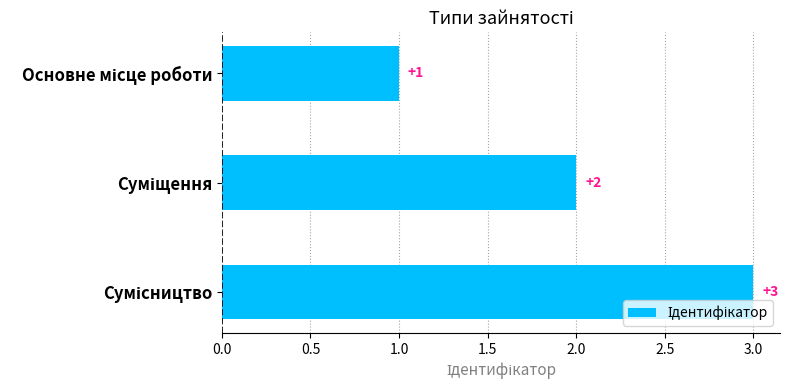

What is the value of the 1st bar from the top?

1